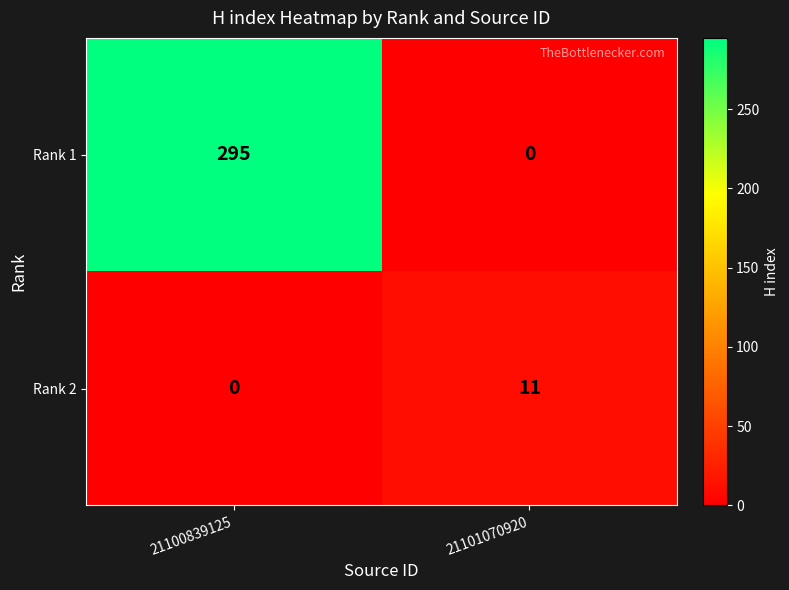

How many data points does each series have?

2